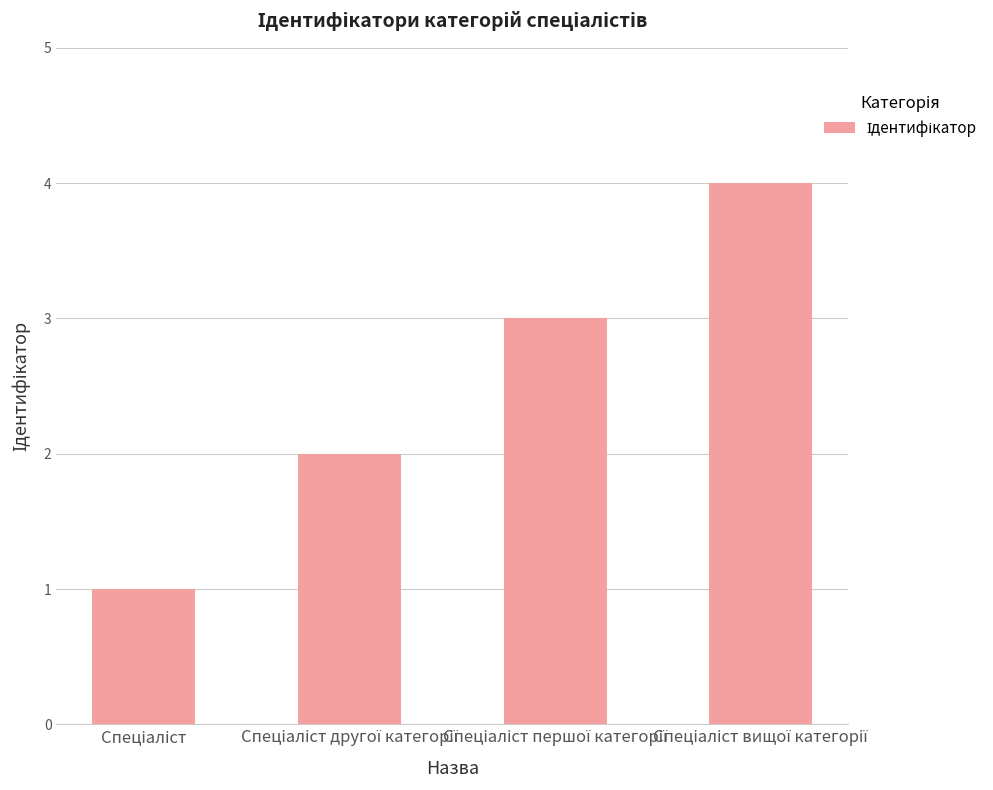

What is the difference between the maximum and minimum values?

3